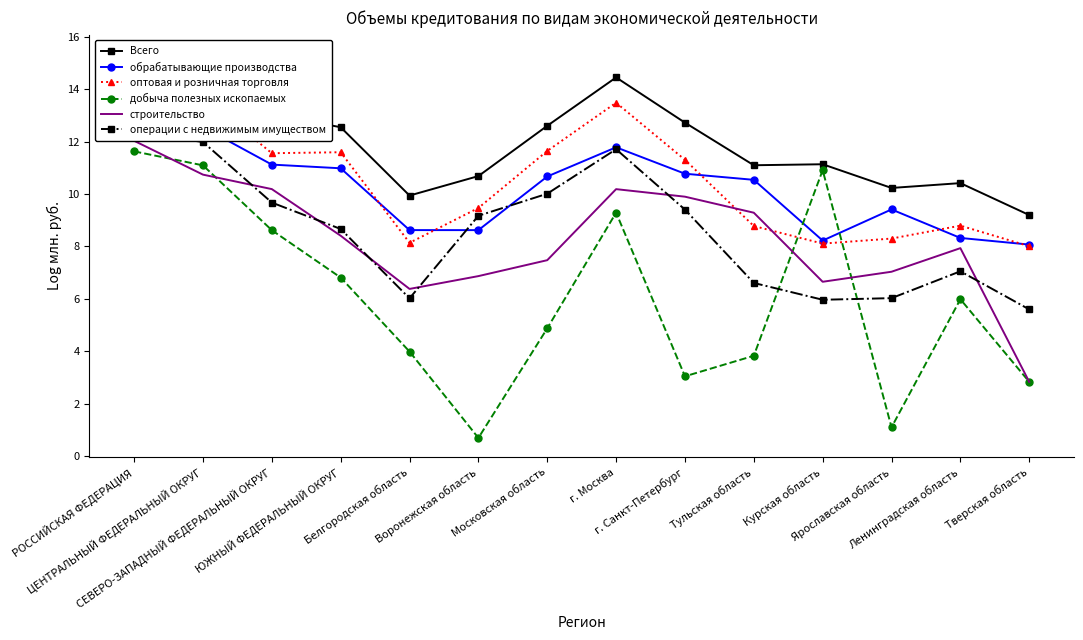

Reading left to right, what are all the values shown in this chart?

Всего: 15.3	14.8	13.0	12.6	9.9	10.7	12.6	14.5	12.7	11.1	11.1	10.2	10.4	9.2
обрабатывающие производства: 13.5	12.6	11.1	11.0	8.6	8.6	10.7	11.8	10.8	10.5	8.2	9.4	8.3	8.1
оптовая и розничная торговля: 14.2	13.7	11.6	11.6	8.1	9.5	11.6	13.5	11.3	8.8	8.1	8.3	8.8	8.0
добыча полезных ископаемых: 11.6	11.1	8.6	6.8	4.0	0.7	4.9	9.3	3.0	3.8	10.9	1.1	6.0	2.8
строительство: 12.0	10.7	10.2	8.4	6.4	6.9	7.5	10.2	9.9	9.3	6.7	7.0	7.9	2.8
операции с недвижимым имуществом: 12.4	12.0	9.7	8.7	6.0	9.2	10.0	11.7	9.4	6.6	6.0	6.0	7.1	5.6